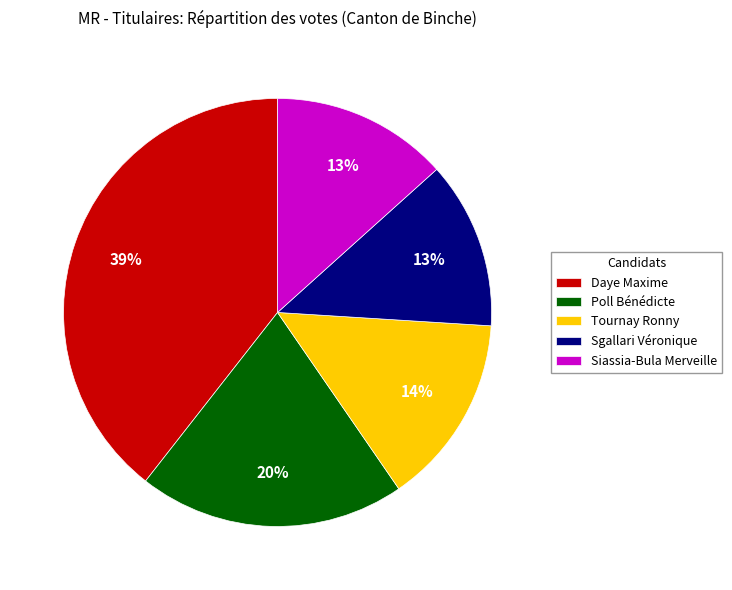

Which category has the biggest portion of the pie?

Daye Maxime